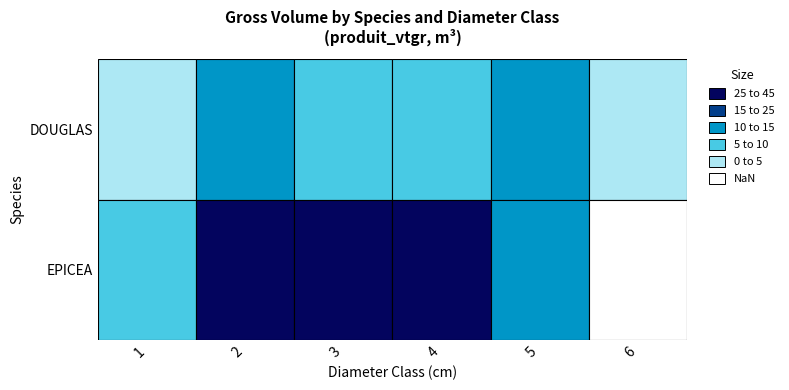

What is the spread (max minus min) of values at 5?

3.7